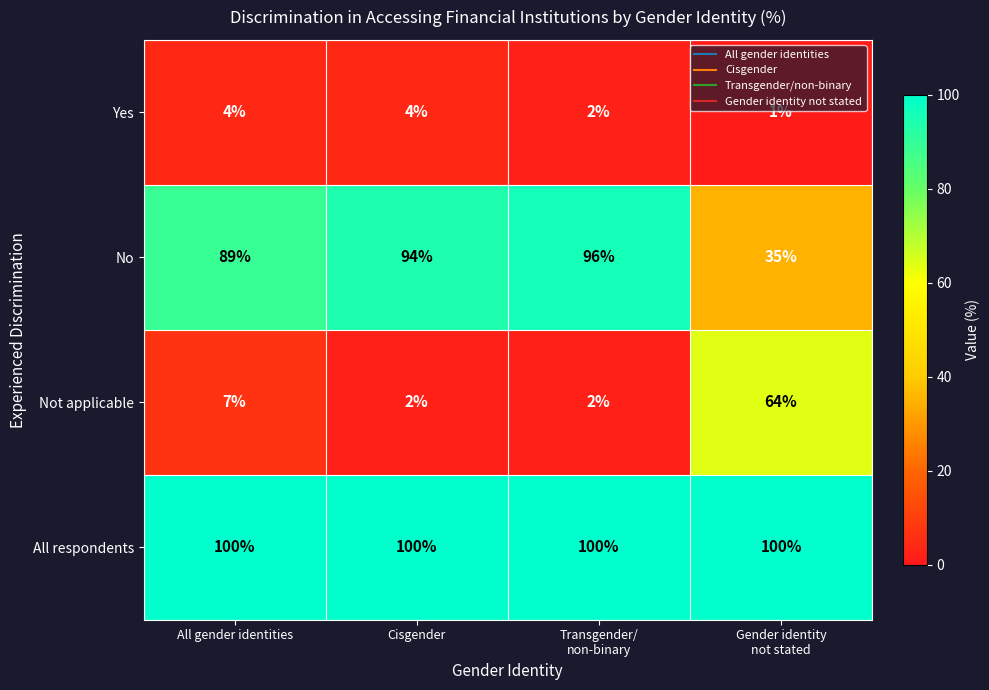

Reading right to left, transcribe all the data shown in this chart.

Yes: 1	2	4	4
No: 35	96	94	89
Not applicable: 64	2	2	7
All respondents: 100	100	100	100